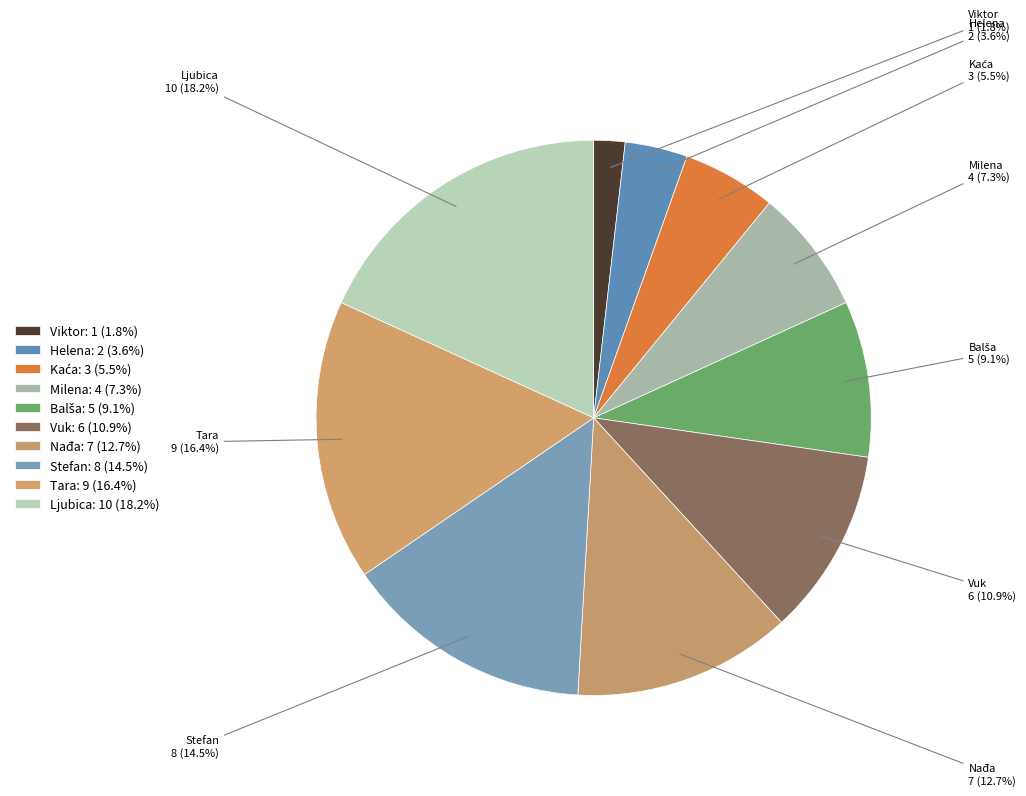

Do Nađa and Milena together represent more than half of the pie?

No